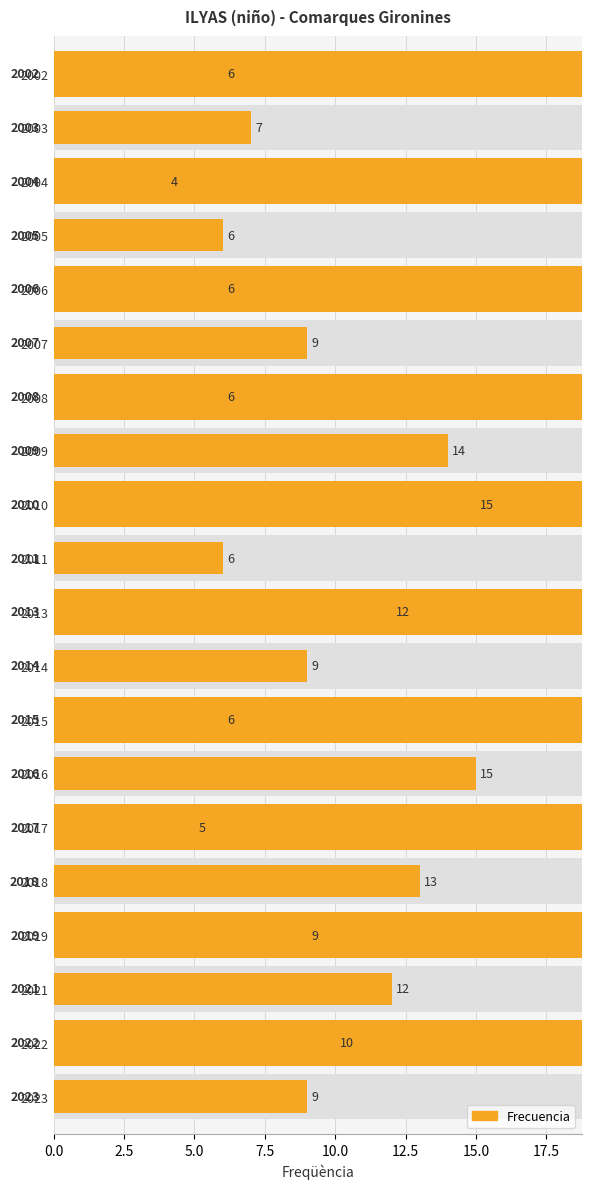

Reading left to right, transcribe all the data shown in this chart.

6	7	4	6	6	9	6	14	15	6	12	9	6	15	5	13	9	12	10	9